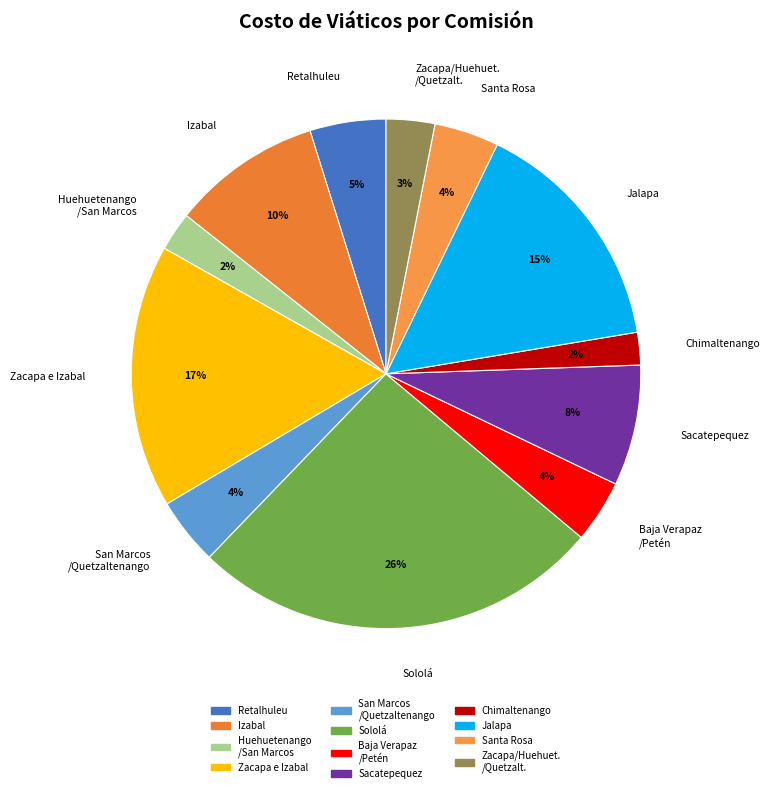

How many slices are in this pie chart?

12